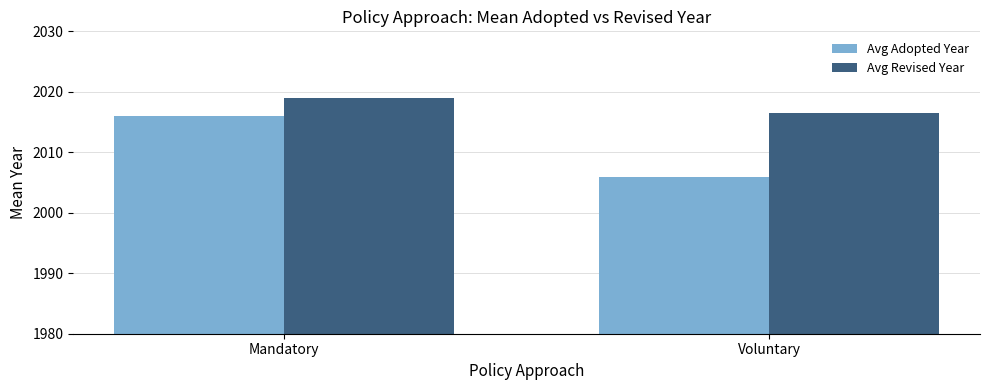

Reading right to left, extract all data points from this chart.

Avg Adopted Year: 2005.9	2016.0
Avg Revised Year: 2016.5	2019.0